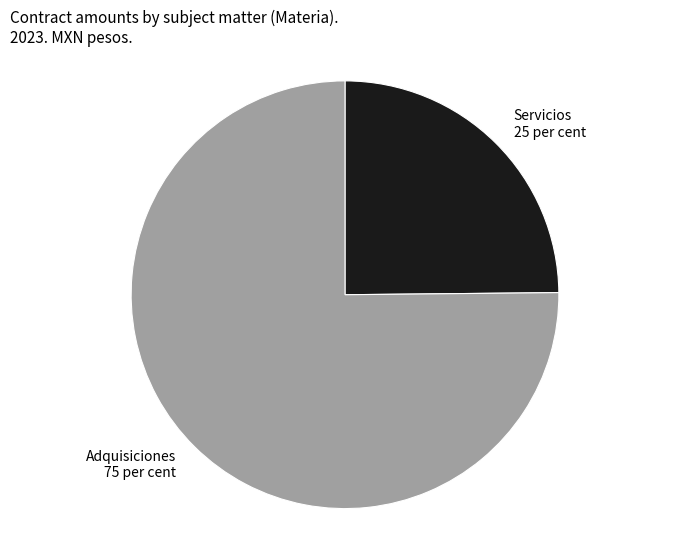

Is it true that Servicios is 35% of the pie?

False